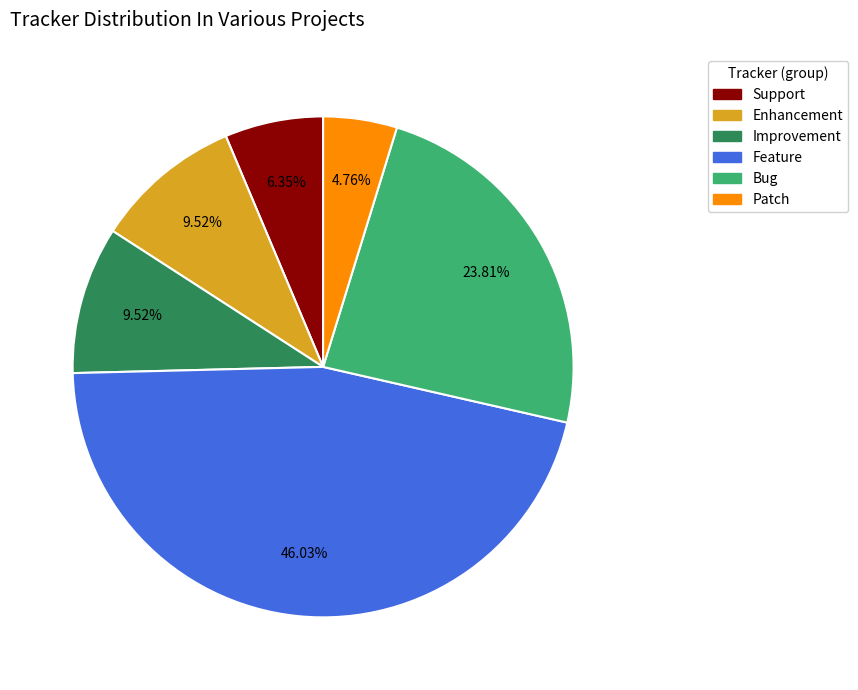

How much of the chart is everything except Enhancement?

90.5%